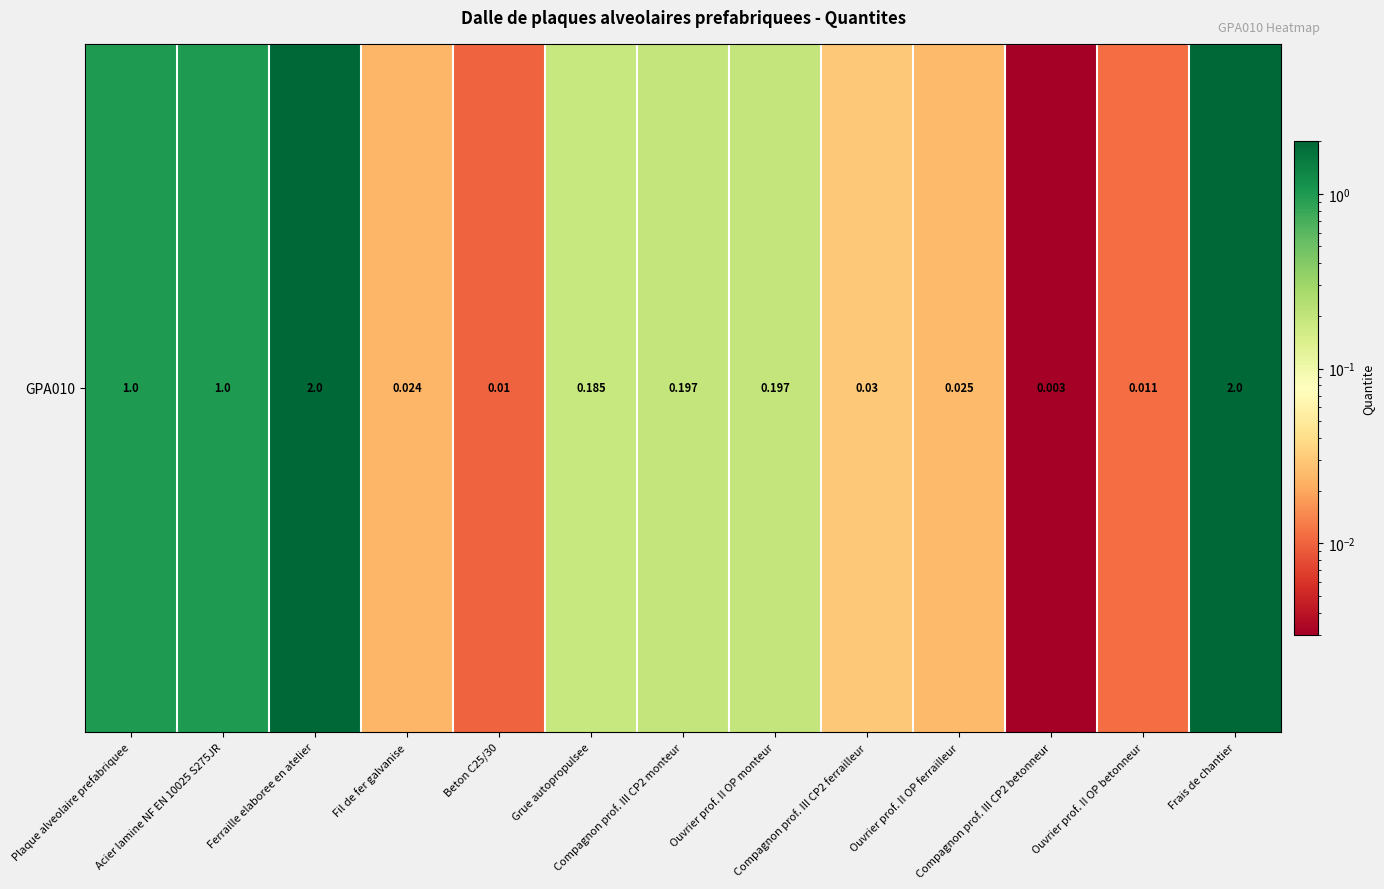

Reading right to left, list all the values displayed in this chart.

2.0	0.0	0.0	0.0	0.0	0.2	0.2	0.2	0.0	0.0	2.0	1.0	1.0